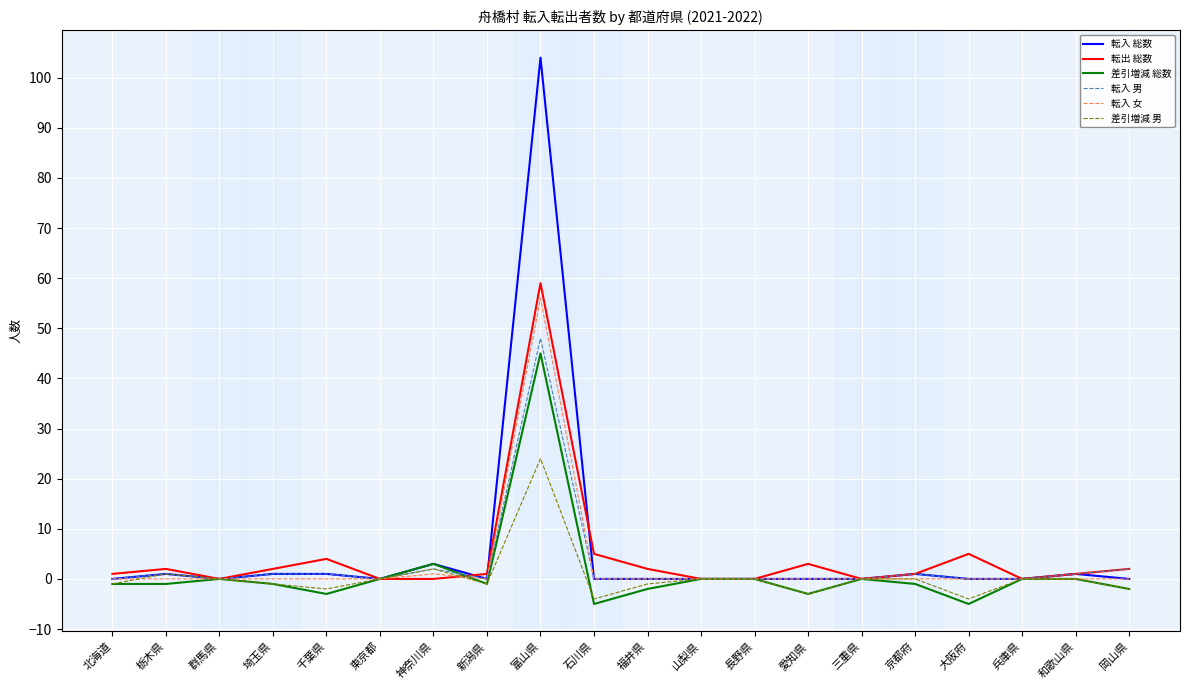

At which category is the sum across all series the highest?

富山県